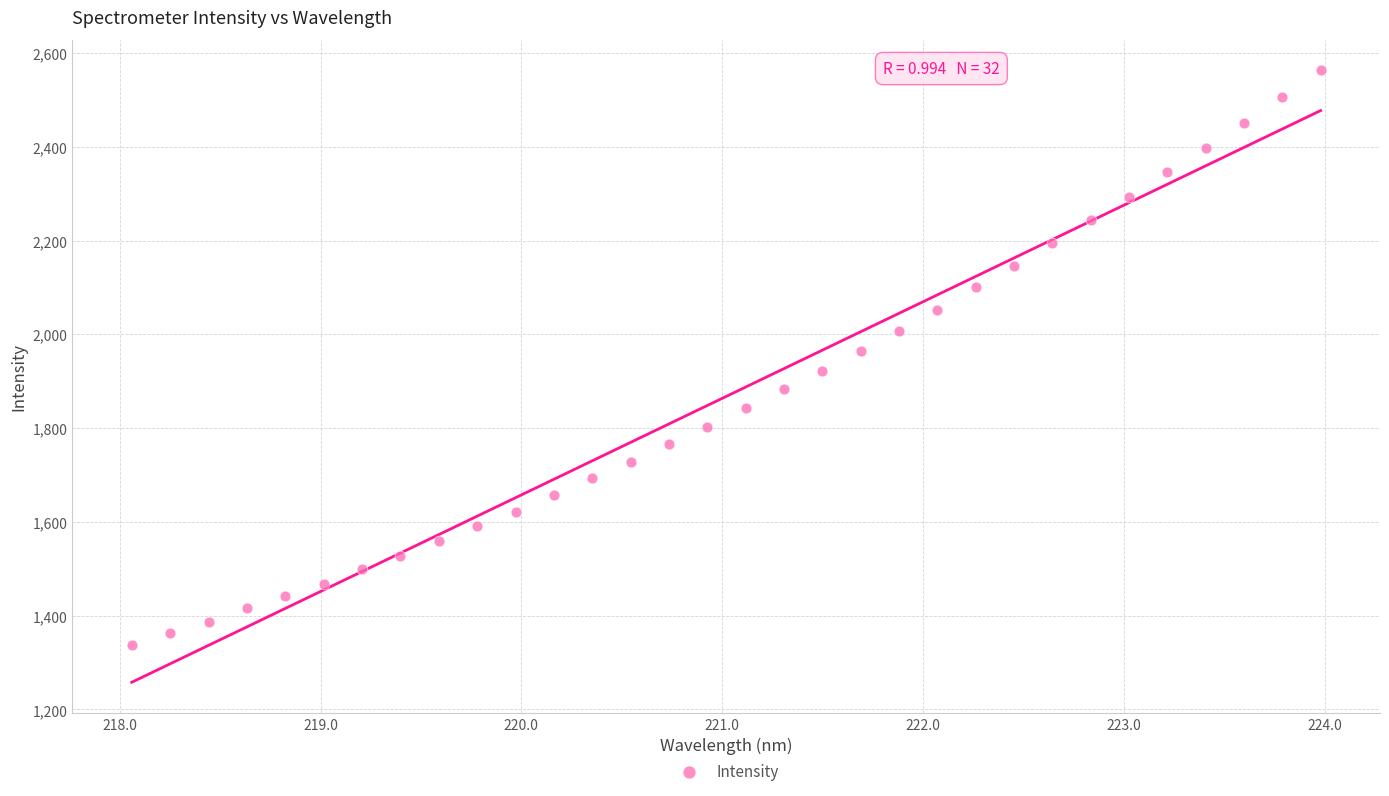

What is the range of Y values (max minus min)?

1225.7